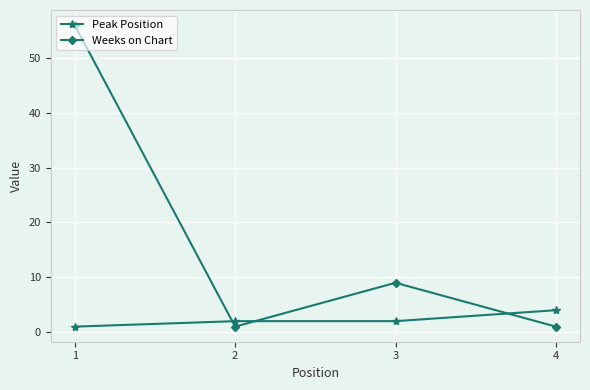

What is the difference between the second highest and minimum values in the Weeks on Chart series?

8